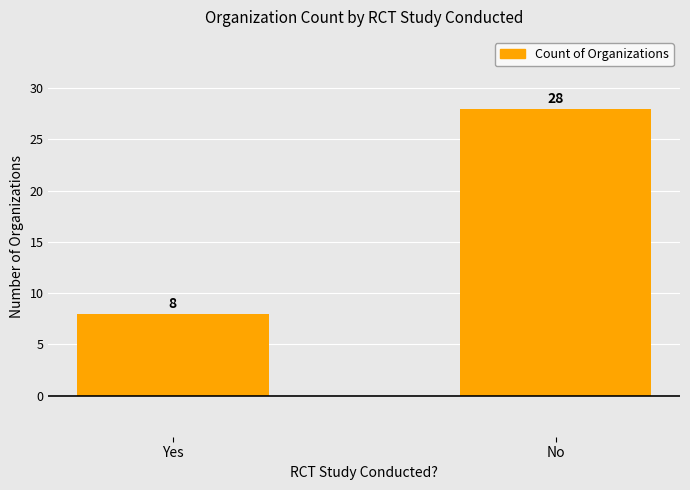

What is the smallest value displayed?

8